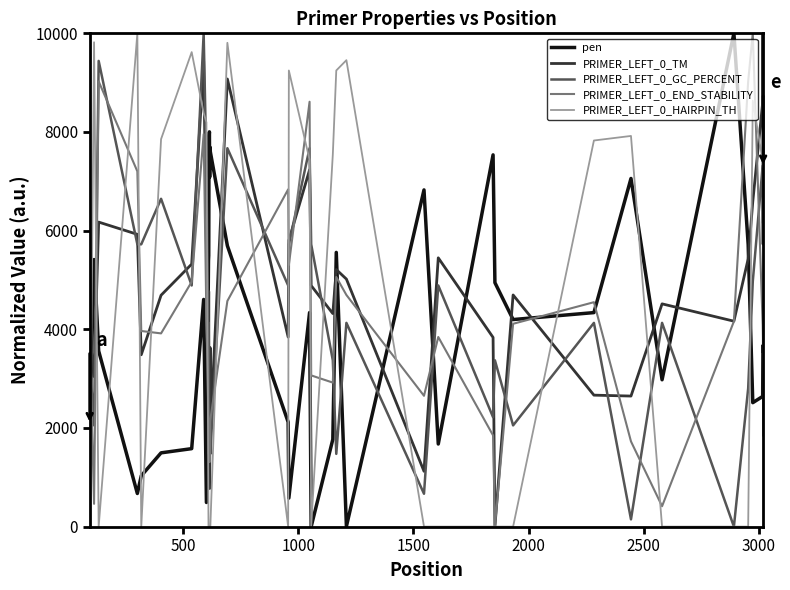

At how many categories does at least one series exceed 3223?

40